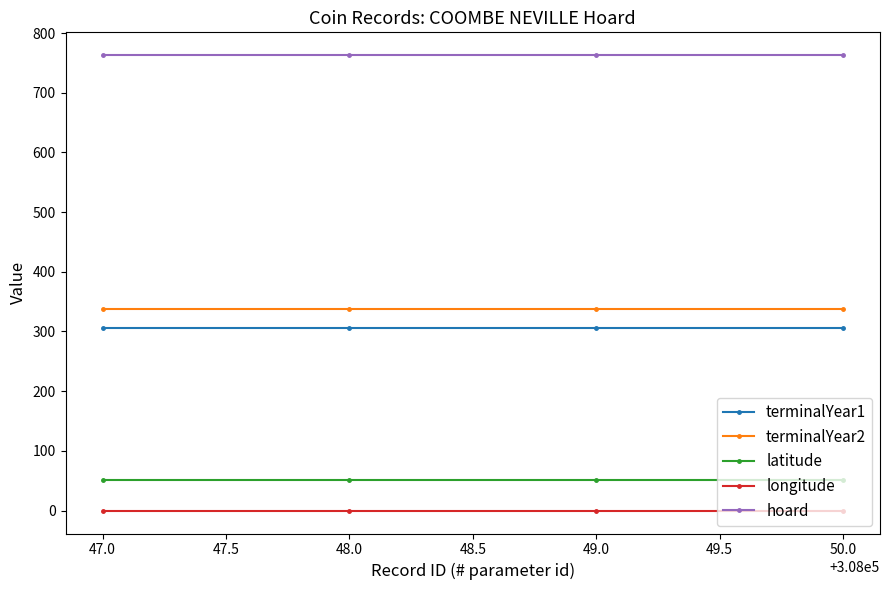

What is the highest value of the terminalYear1 series?

306.0